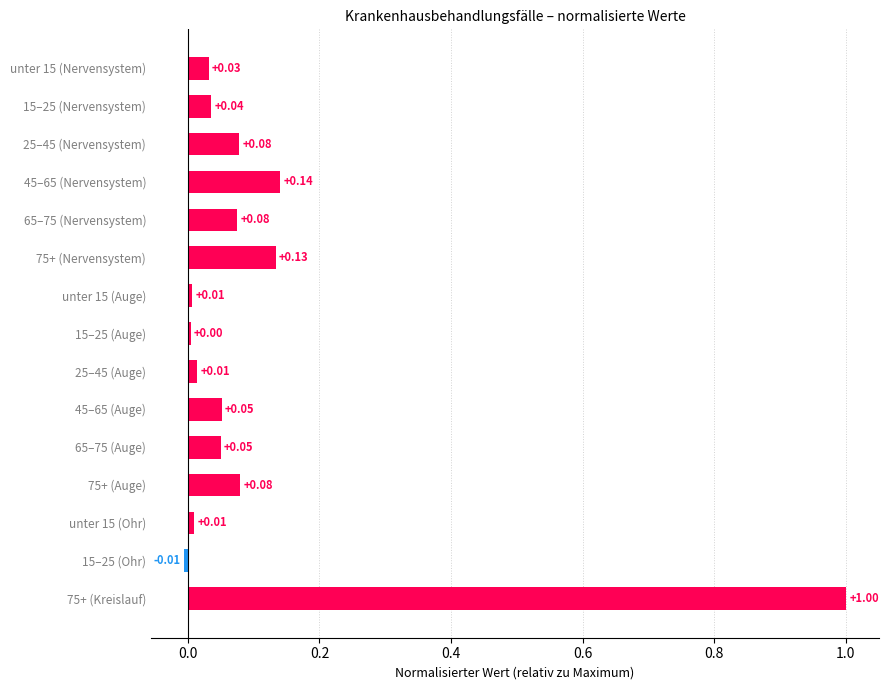

What is the change in value from 25–45 (Auge) to 25–45 (Nervensystem)?

+0.1